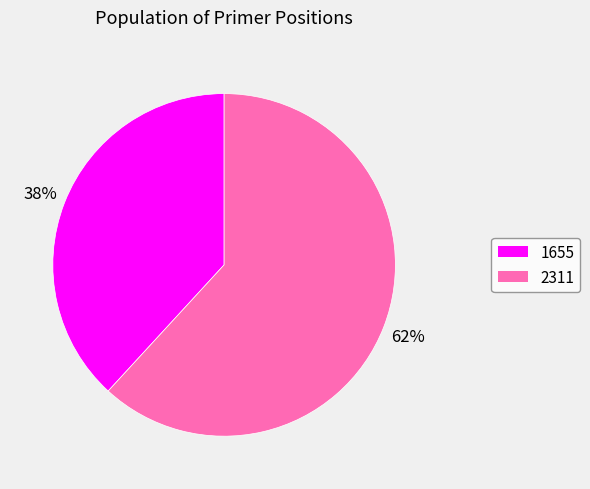

To the nearest percent, what is the difference between the 2311 and 1655 slice percentages?

24%